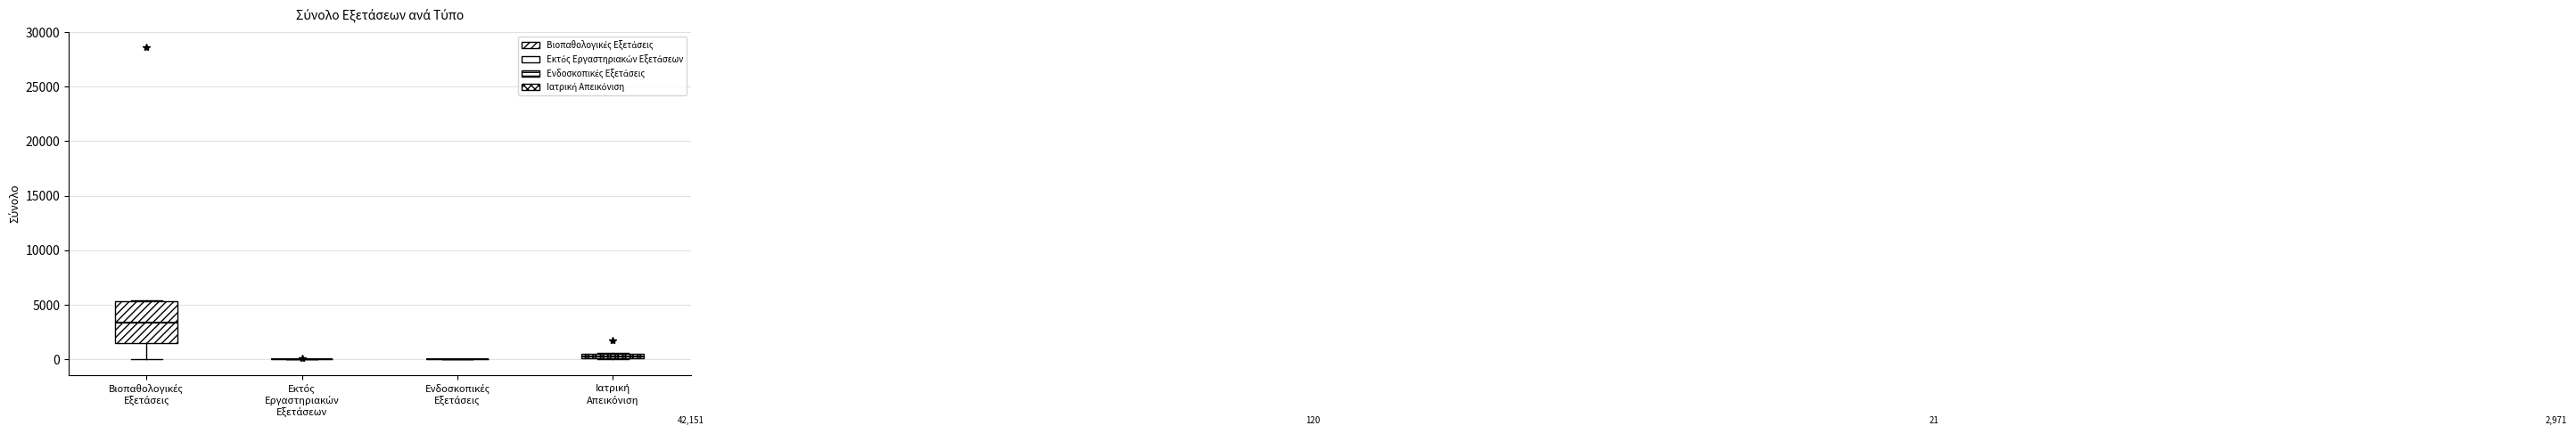

Which box is the tallest, from its lower edge to its upper edge?

Βιοπαθολογικές Εξετάσεις